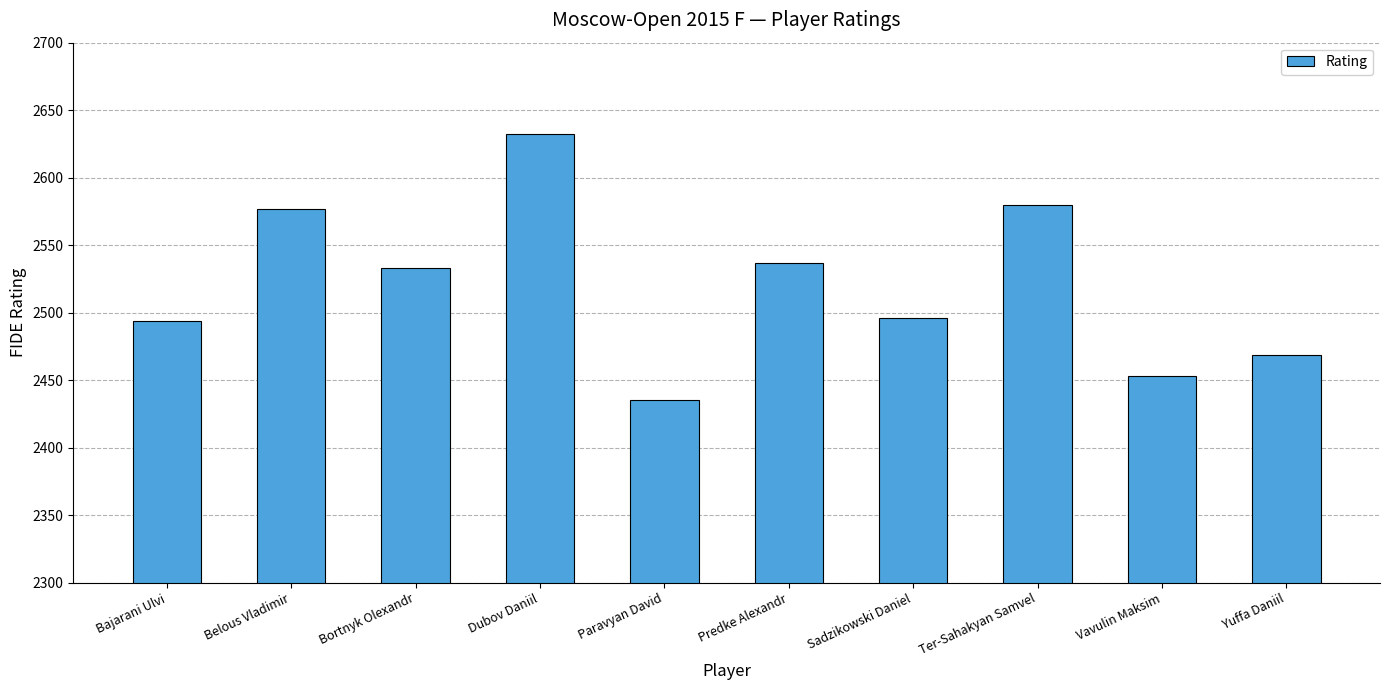

What is the difference between the maximum and second lowest values?

179